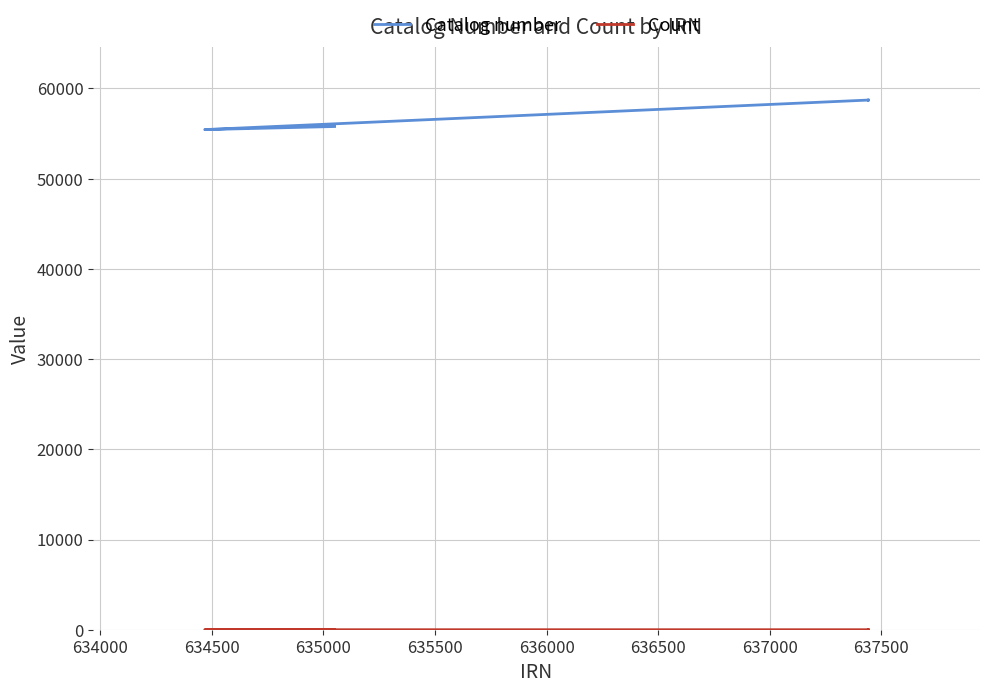

What is the value of the Count point at the 5th from the left?

10